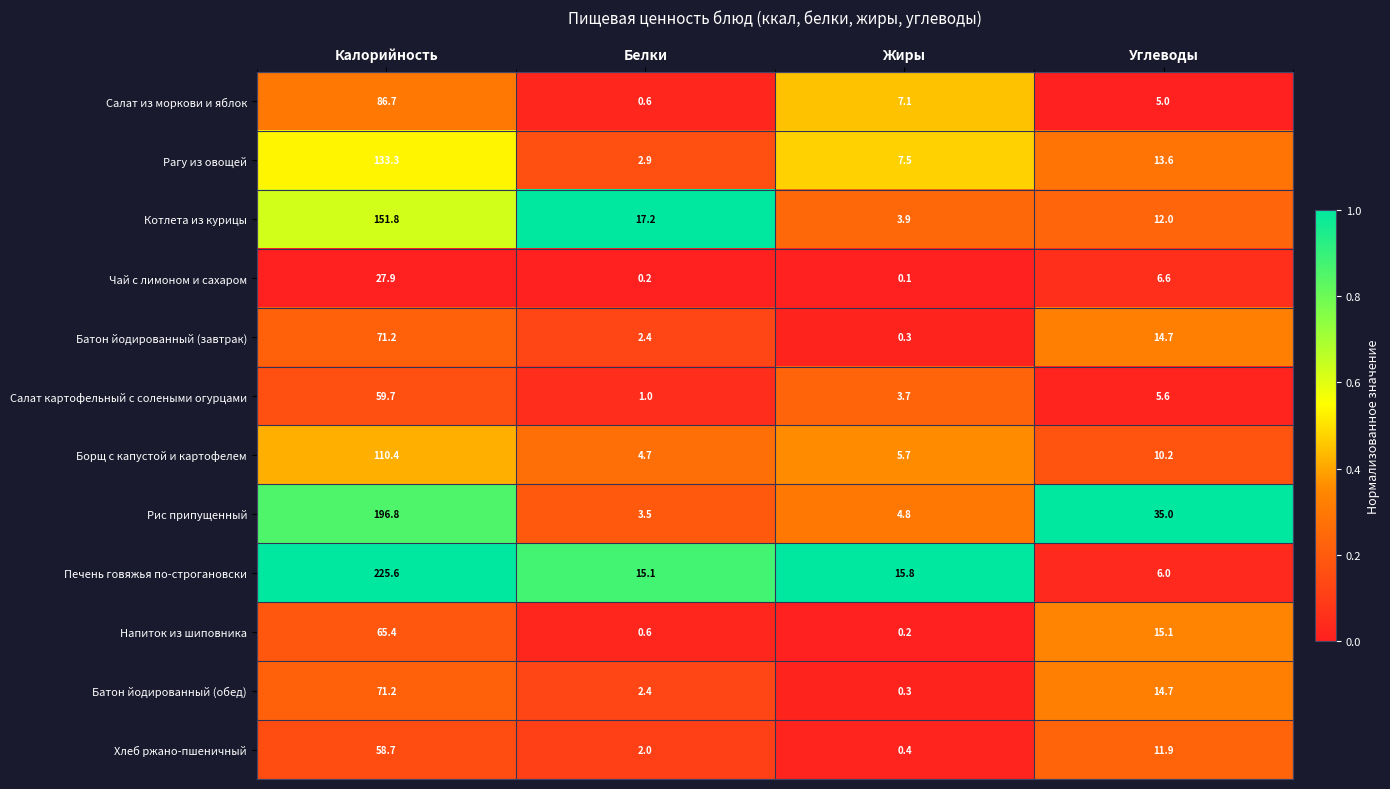

Which series changed the most between Калорийность and Жиры?

Печень говяжья по-строгановски